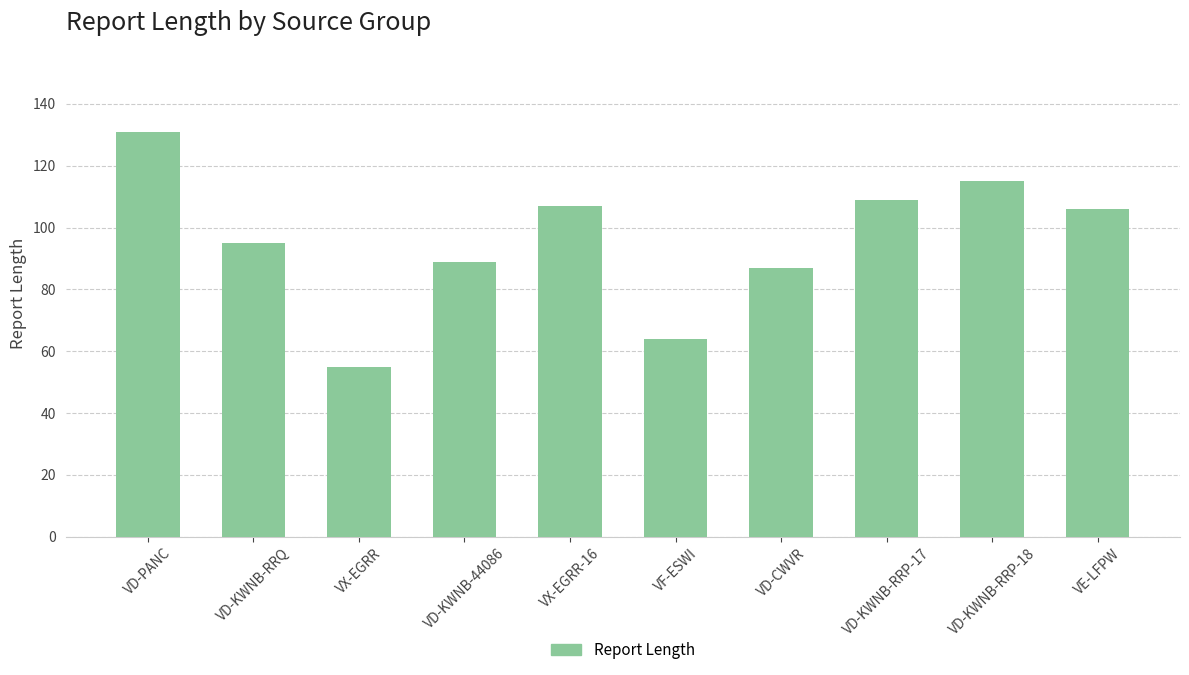

Where does the data first go above 106?

VD-PANC